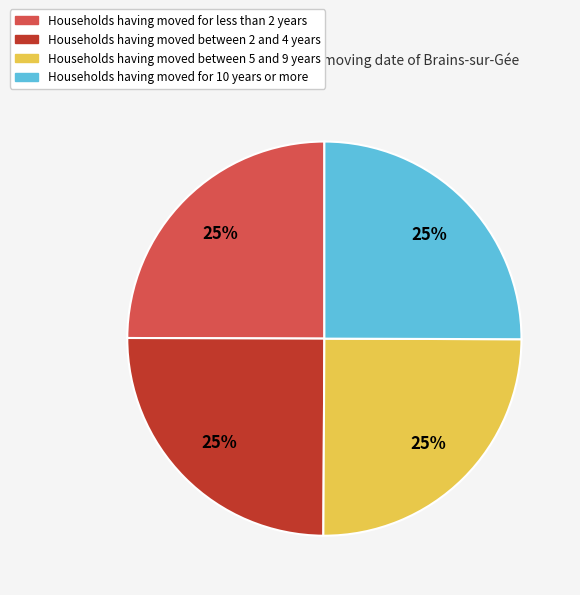

Does any single category account for the majority?

No